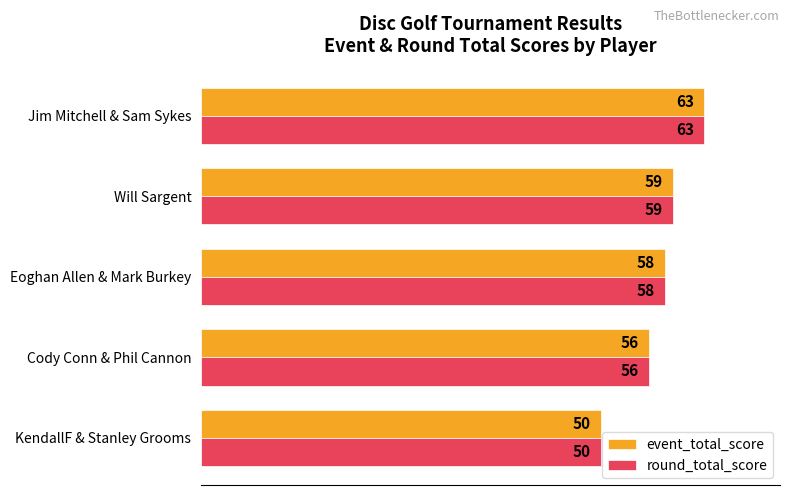

What are all the series names shown in the legend?

event_total_score, round_total_score